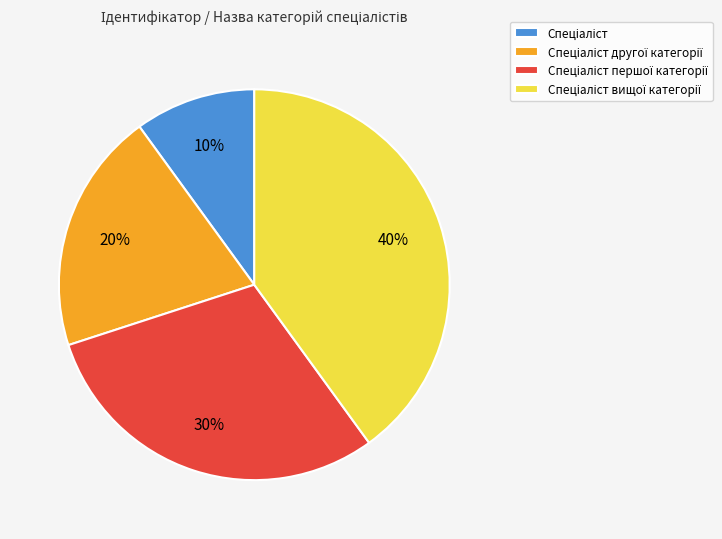

To the nearest percent, what is the average slice percentage?

25%